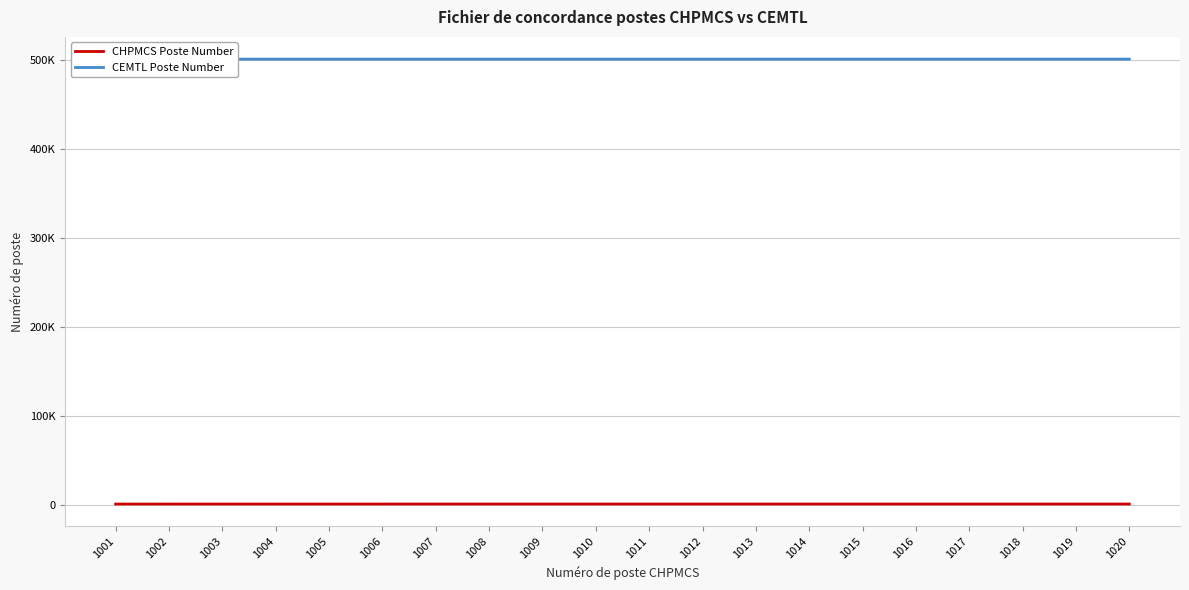

What is the highest value of the CEMTL Poste Number series?

501020